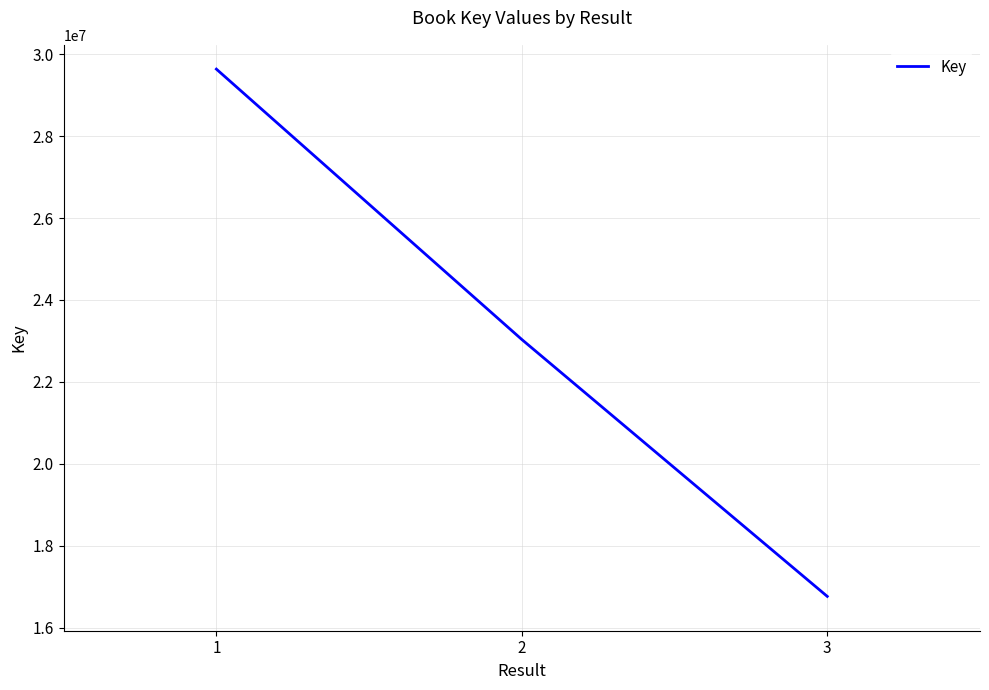

Reading left to right, transcribe all the data shown in this chart.

1=29636176	2=23035228	3=16764178